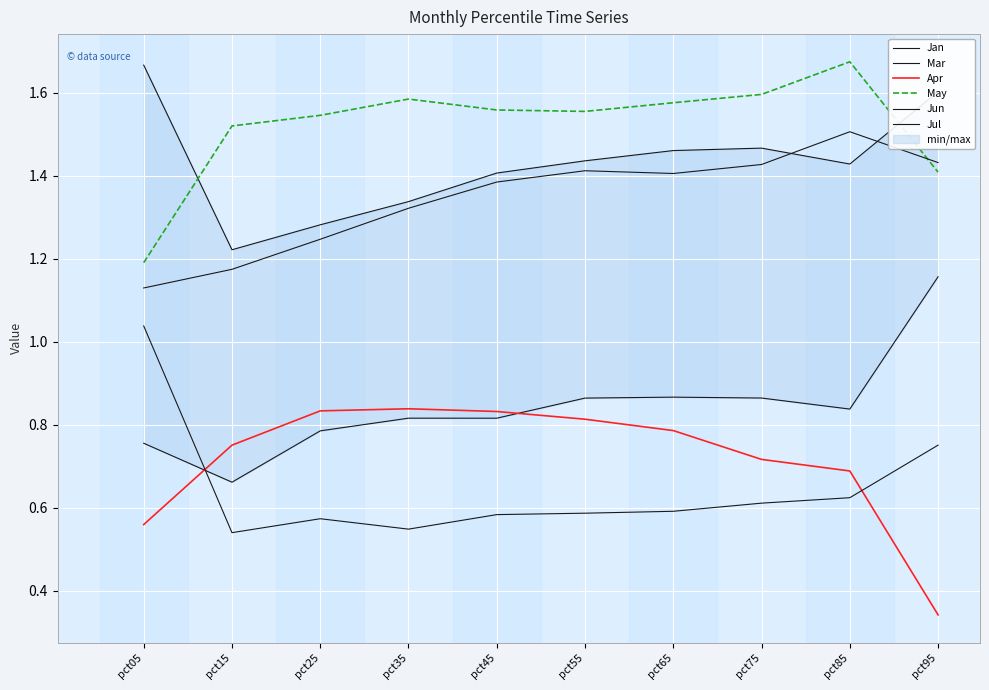

True or false: Jan and May cross at least once.

True